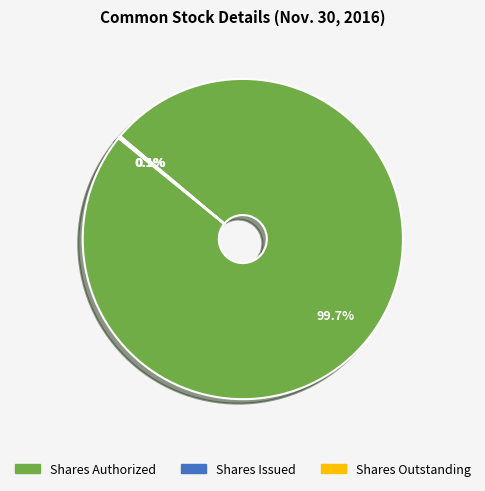

Does Shares Authorized represent more than half of the total?

Yes